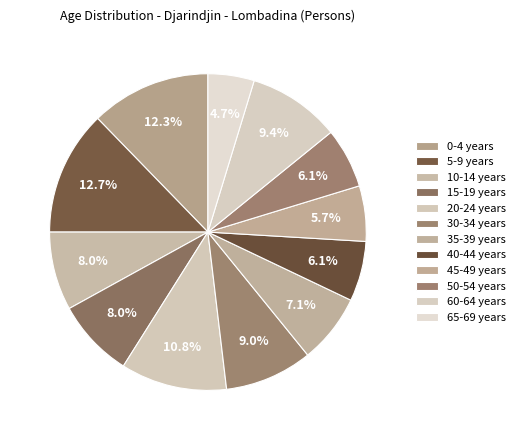

Combined, do 30-34 years and 50-54 years account for over 50%?

No